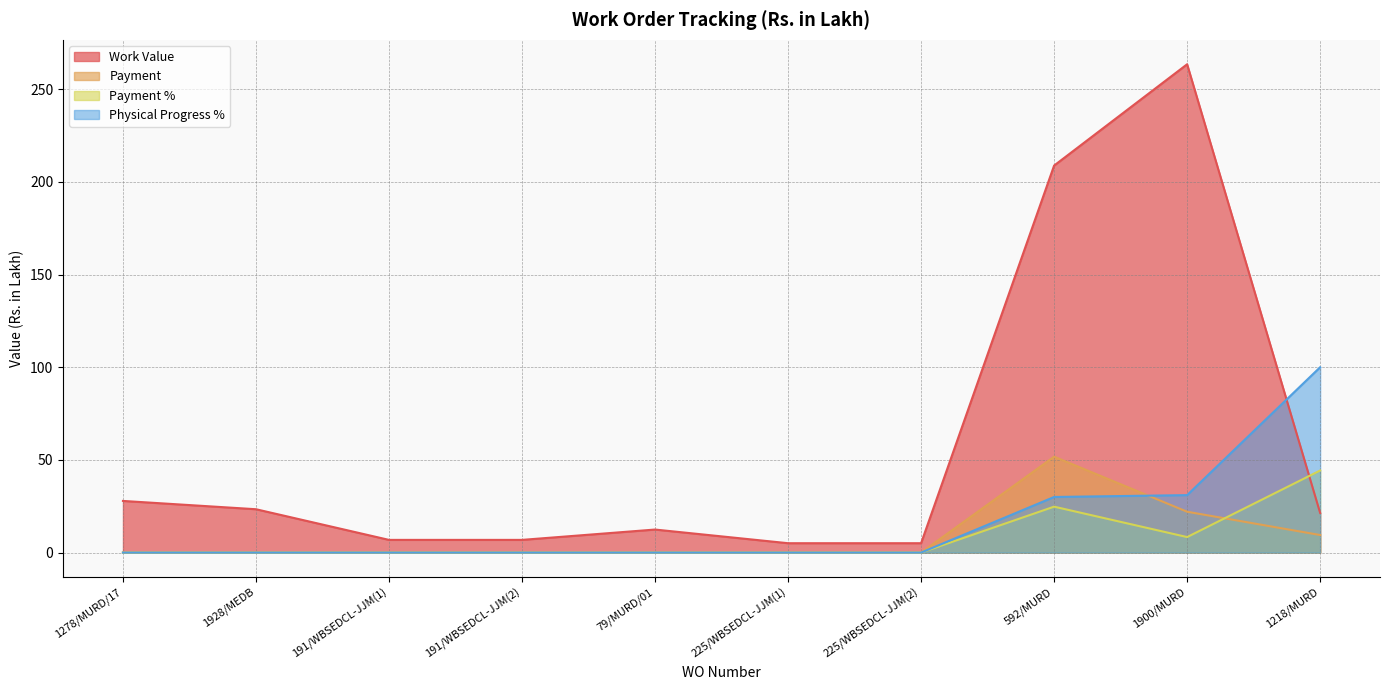

How many lines are shown in the chart?

4